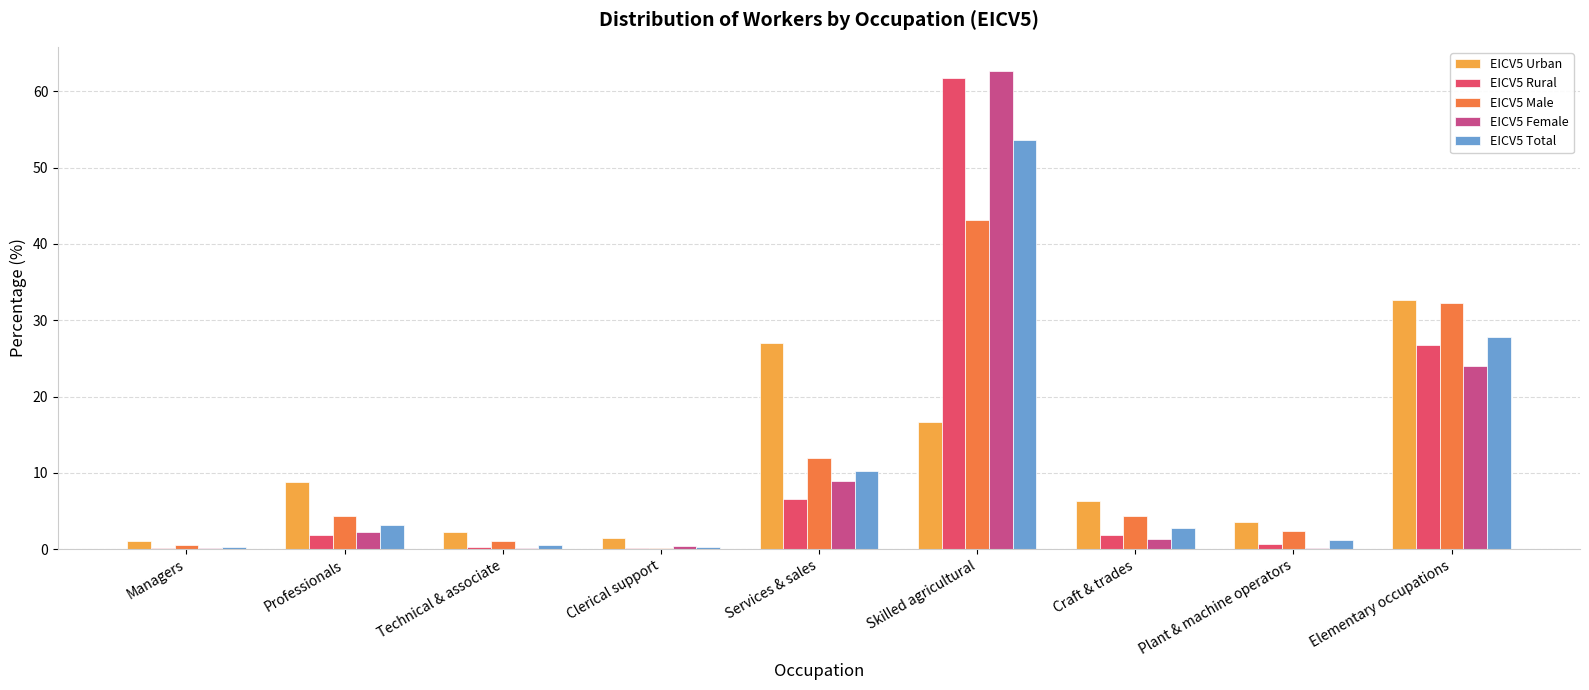

Is the value of EICV5 Total at Managers greater than the value of EICV5 Male at Plant & machine operators?

No